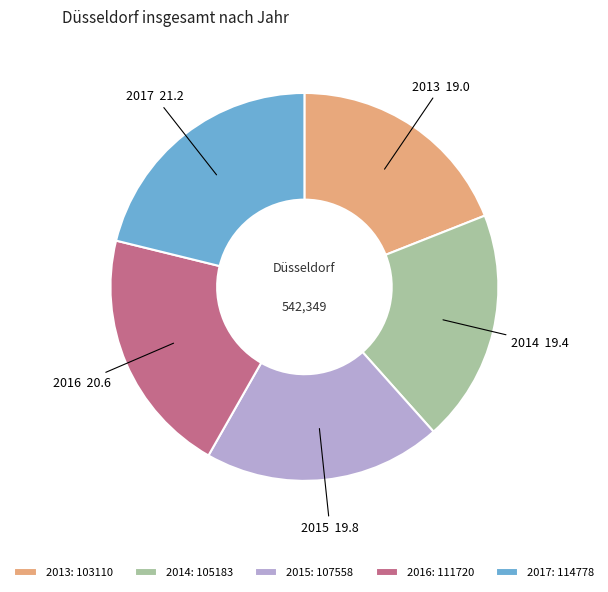

Is 2014 the majority of the pie?

No